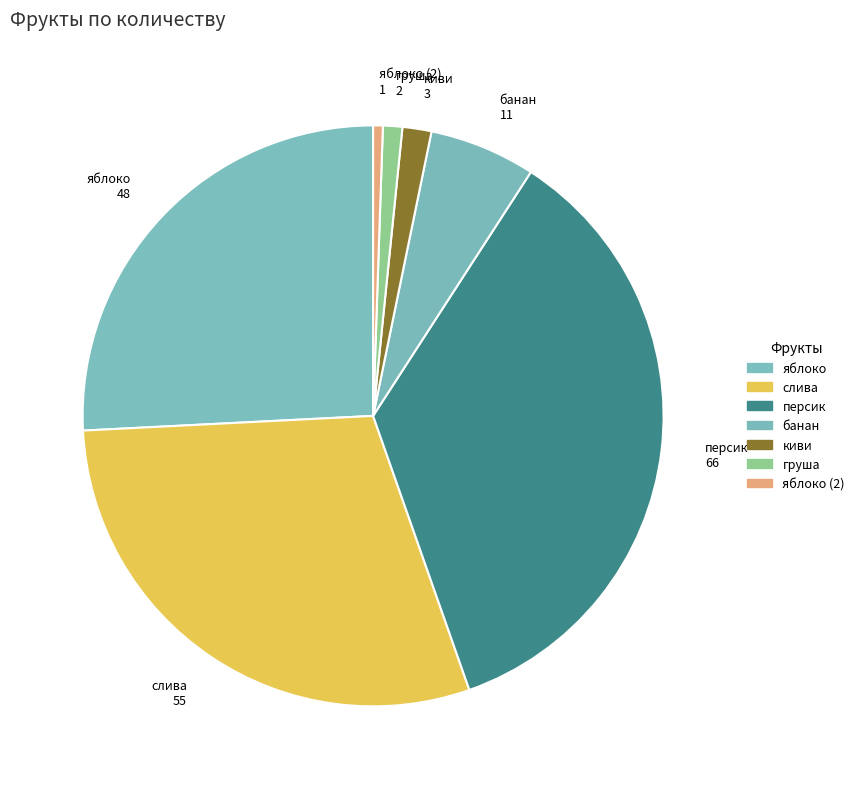

Is the sum of банан and киви greater than half?

No